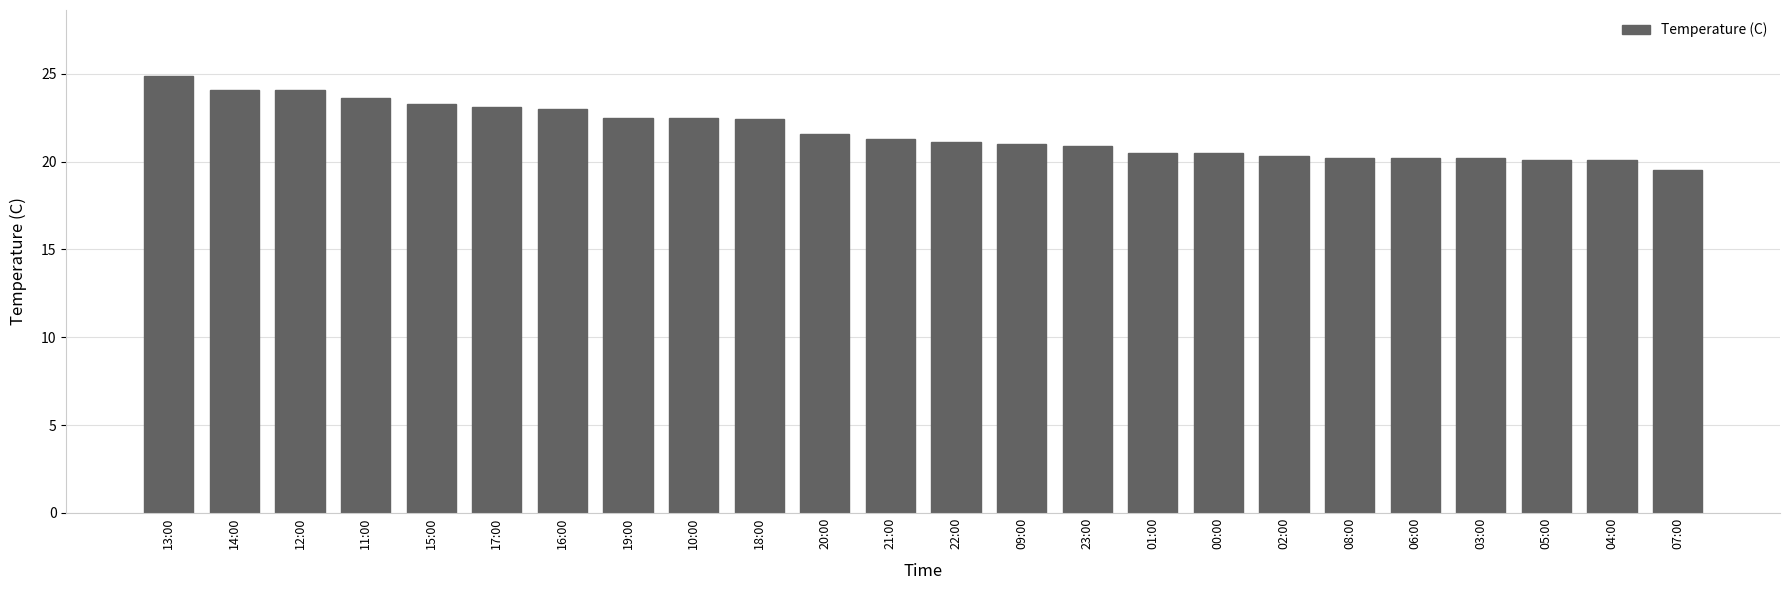

What is the minimum value shown in the chart?

19.5